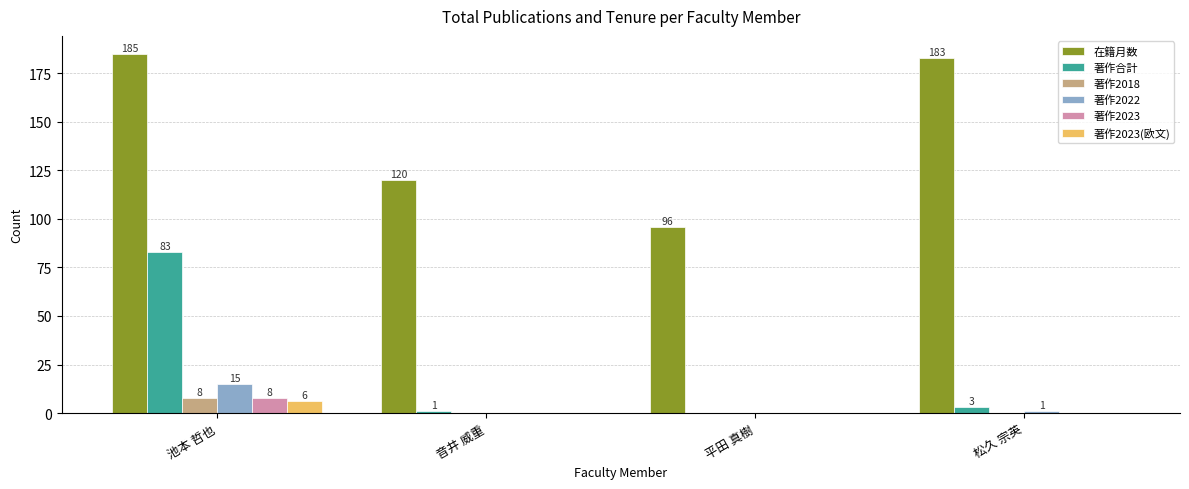

At which category is the sum across all series the highest?

池本 哲也